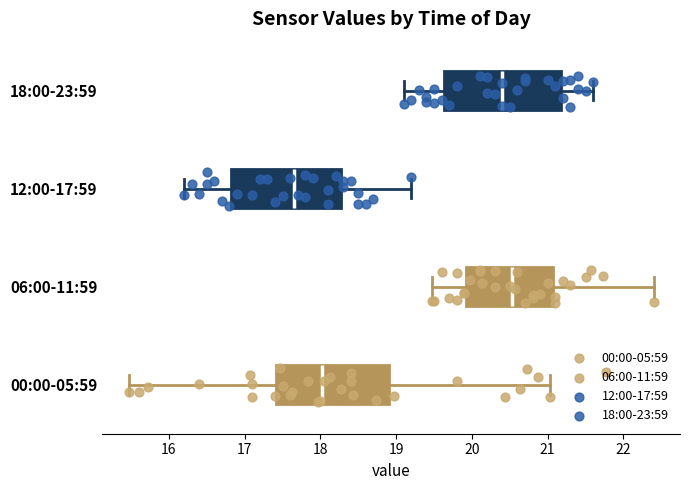

Where does the left whisker of the box for 18:00-23:59 end on the x-axis? The values are not printed on the chart, so give them approximately, as read against the axis.

19.1